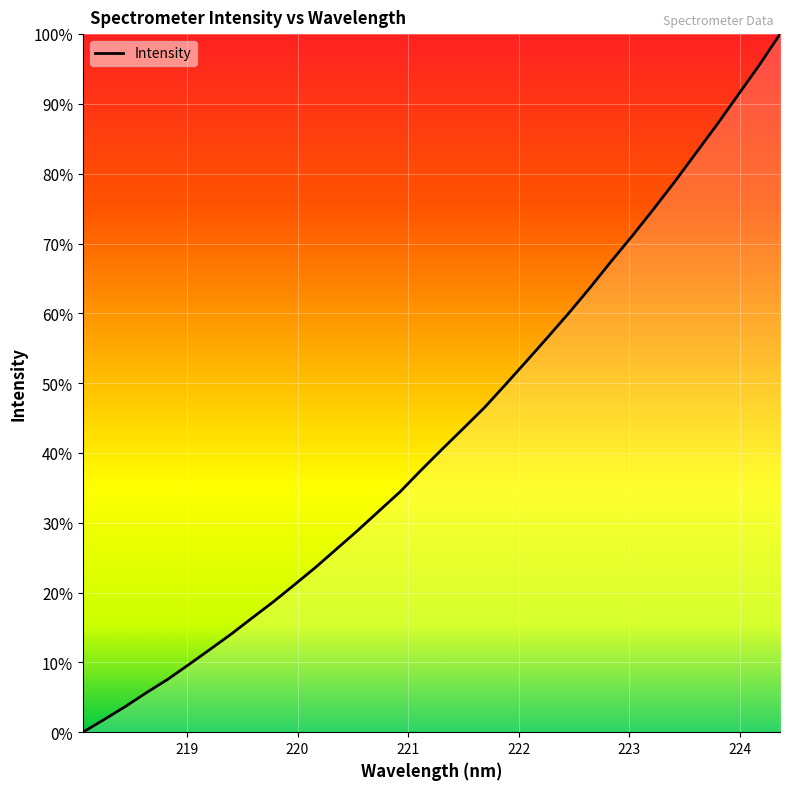

What is the difference between the maximum and minimum values?

100.0